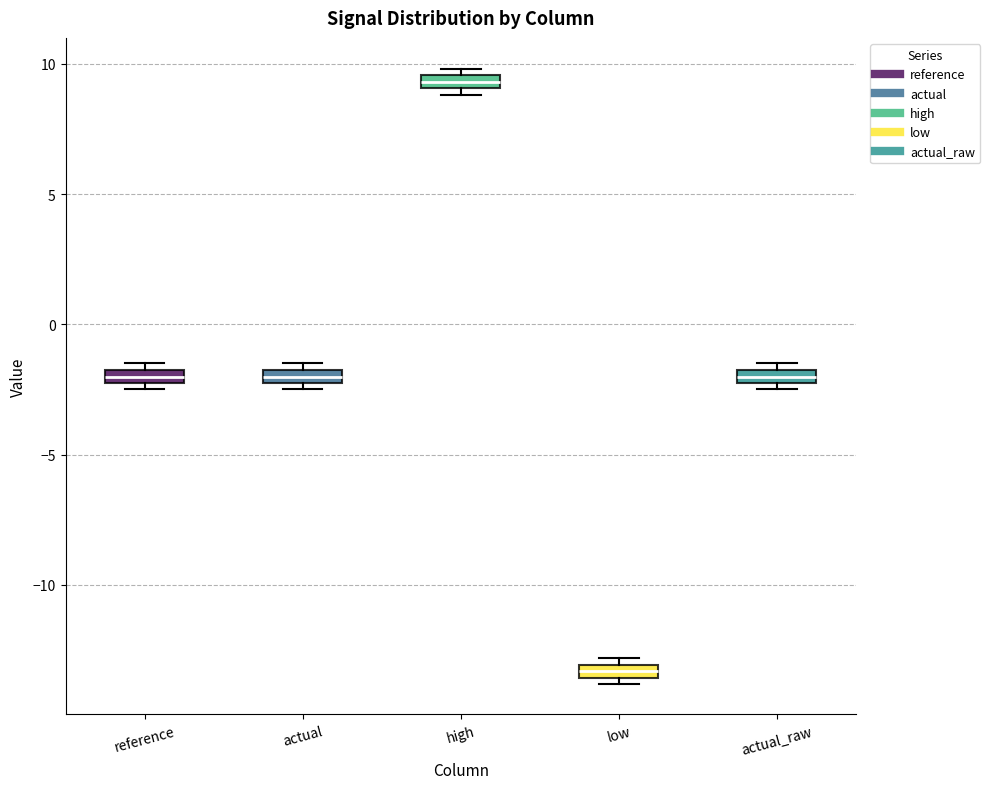

Which box's median line is the highest?

high